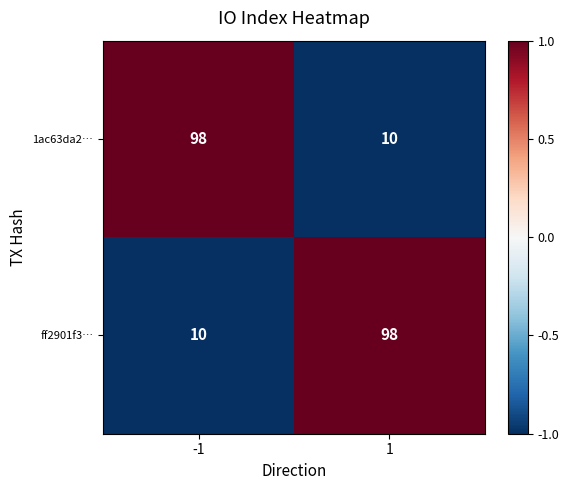

What is the spread (max minus min) of values at -1?

88